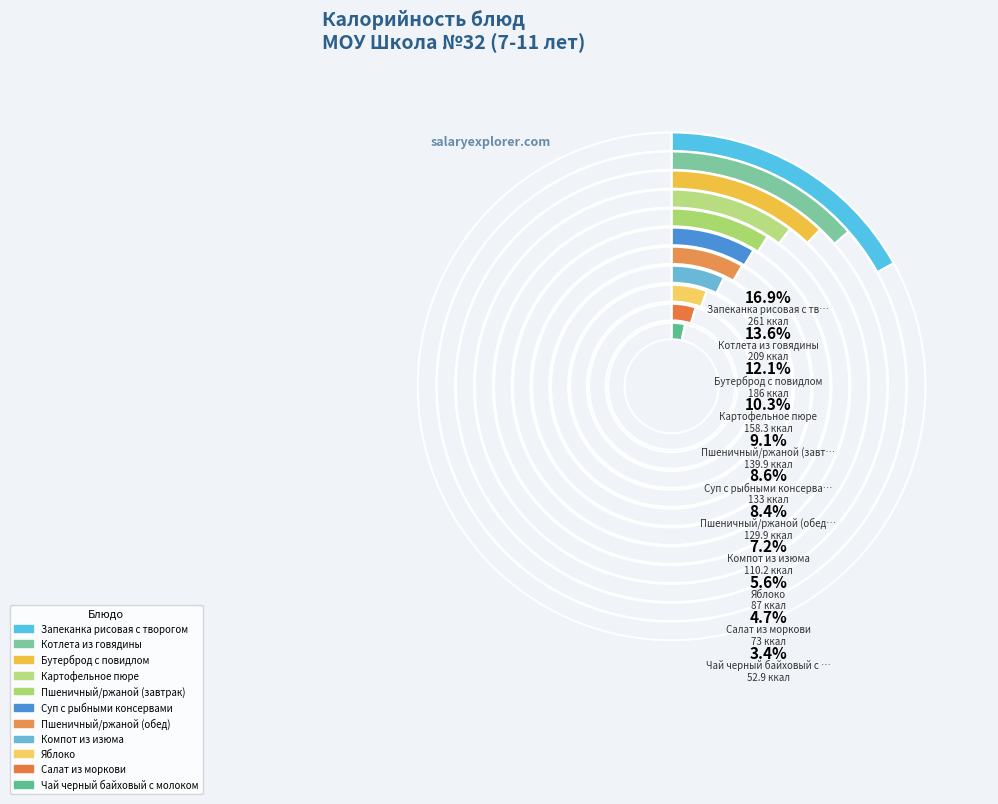

True or false: Компот из изюма accounts for 15% of the total.

False